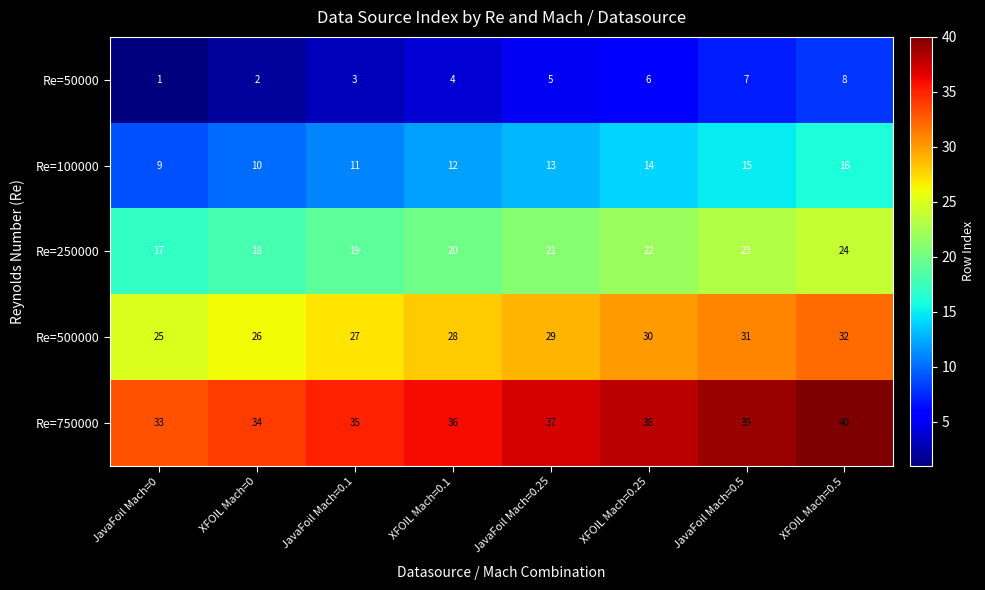

How many distinct data groups are displayed?

5